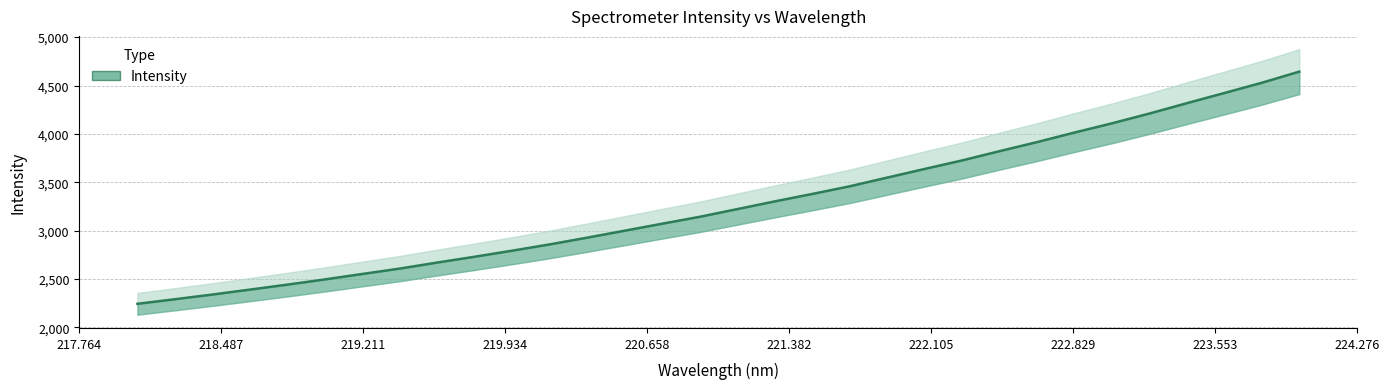

How many values exceed 3223?

16